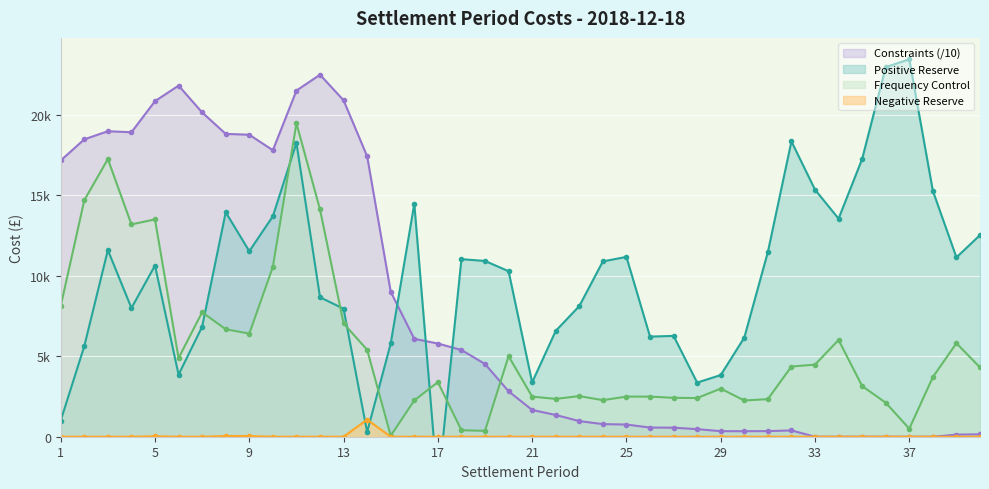

Rank the categories by Constraints value from lowest to highest.

33, 34, 35, 36, 37, 38, 39, 40, 30, 29, 31, 32, 28, 27, 26, 25, 24, 23, 22, 21, 20, 19, 18, 17, 16, 15, 1, 14, 10, 2, 9, 8, 4, 3, 7, 5, 13, 11, 6, 12